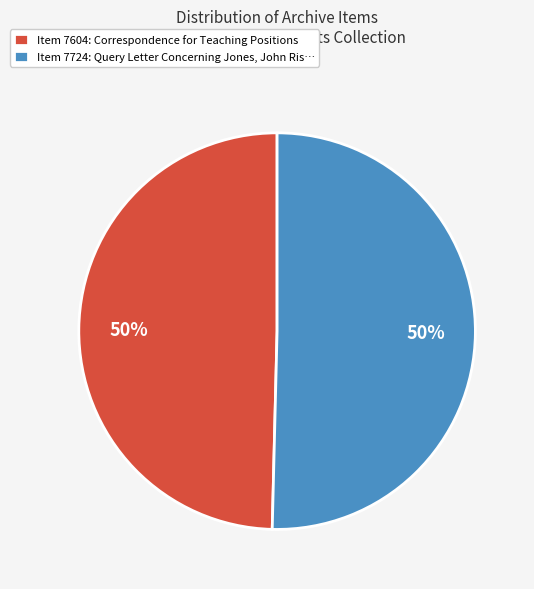

Count the number of slices in the pie.

2